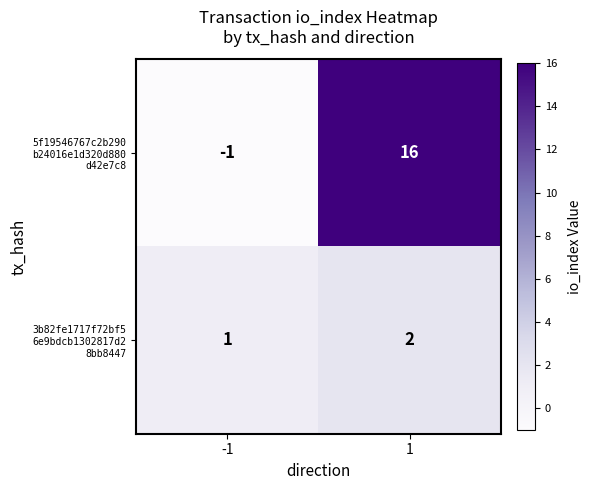

What is the difference between the highest and lowest values at -1?

2